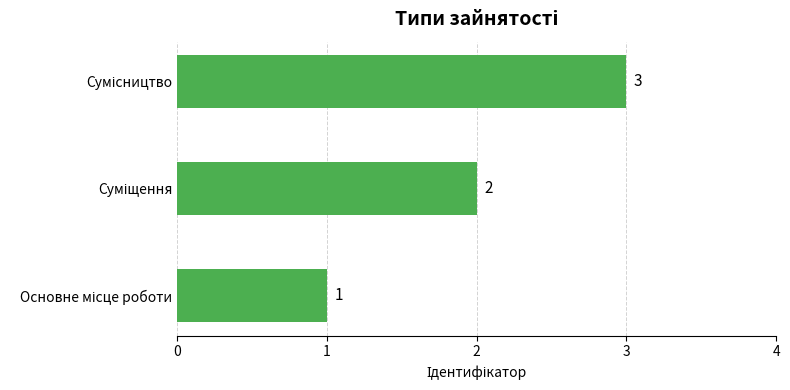

What is the greatest value displayed?

3